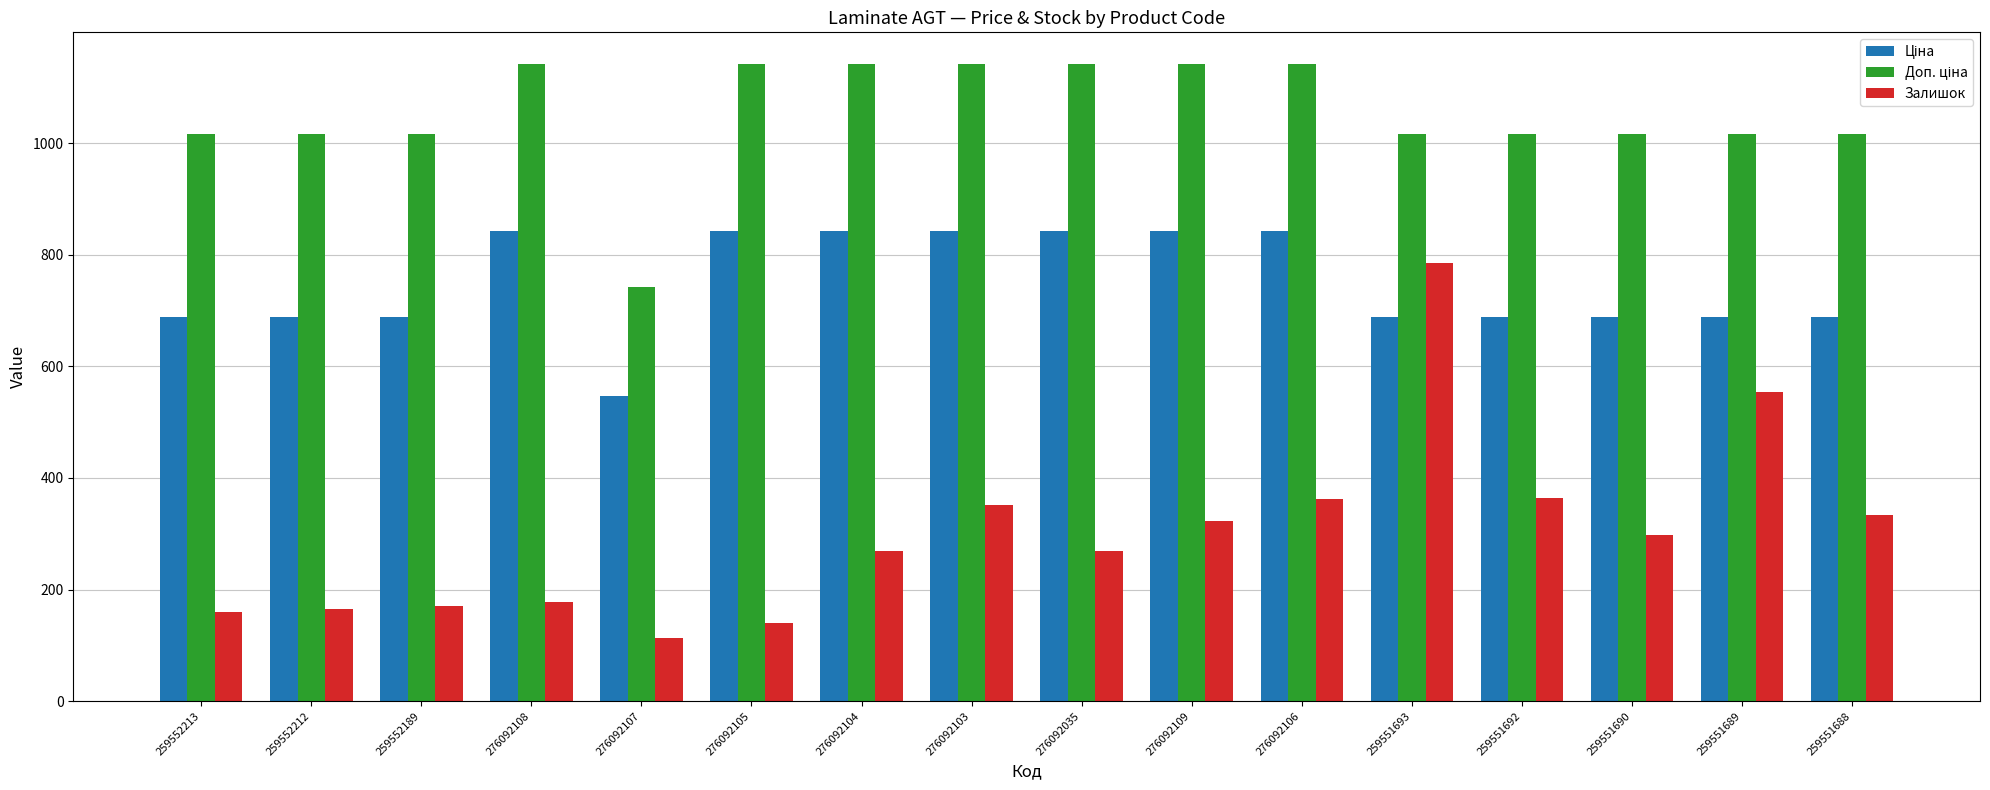

How many bars are there in each group?

3